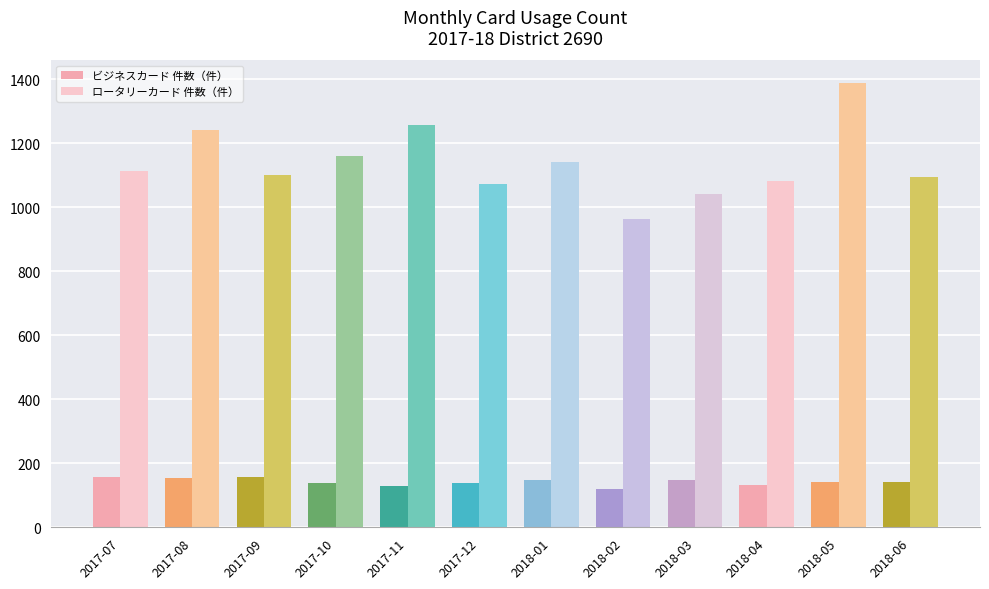

List the series in order of their peak value, lowest first.

ビジネスカード 件数（件）, ロータリーカード 件数（件）